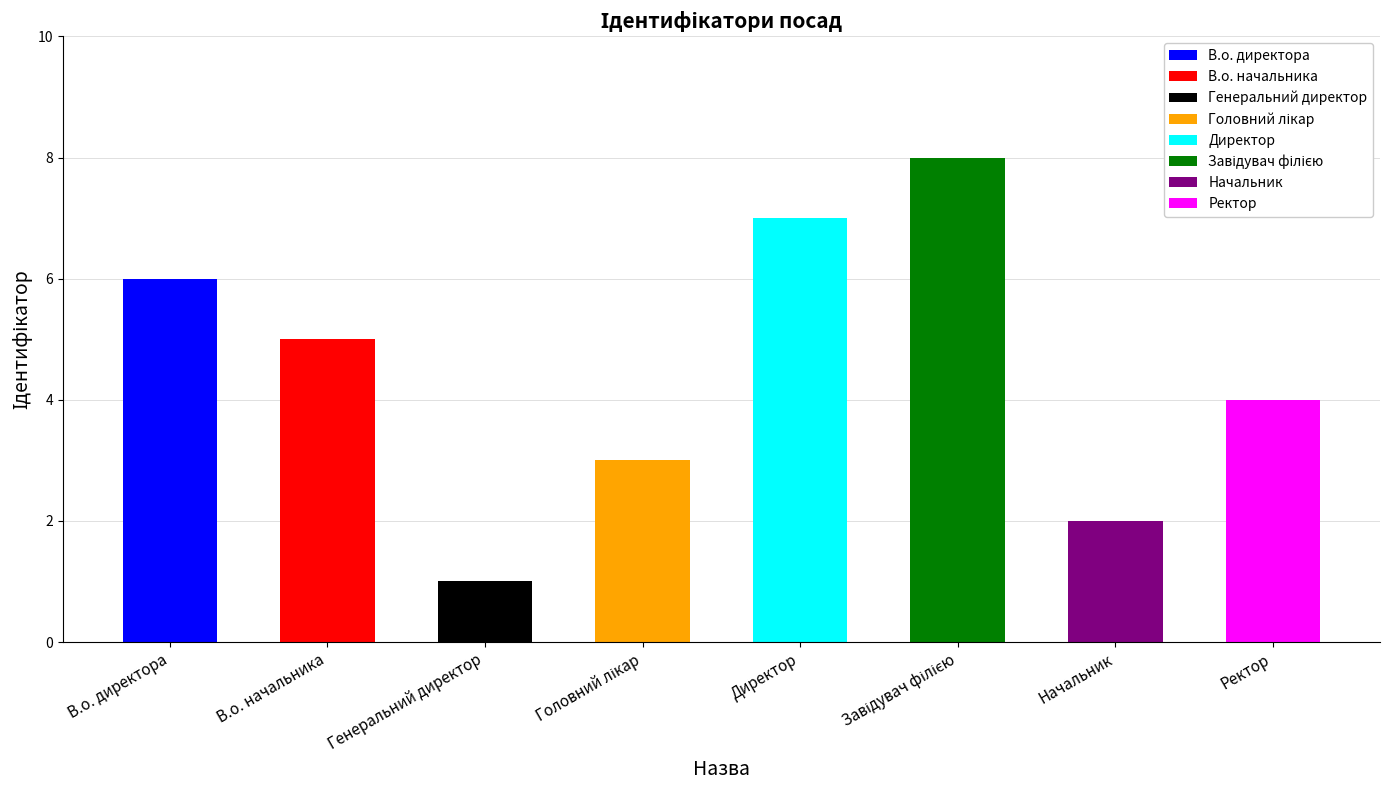

Is it true that the value at Головний лікар is 3?

True